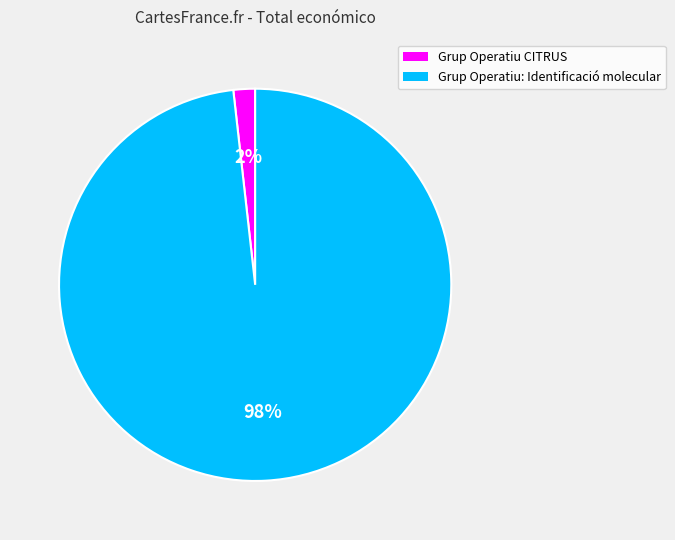

To the nearest percent, what is the difference between the Grup Operatiu: Identificació molecular and Grup Operatiu CITRUS slice percentages?

96%